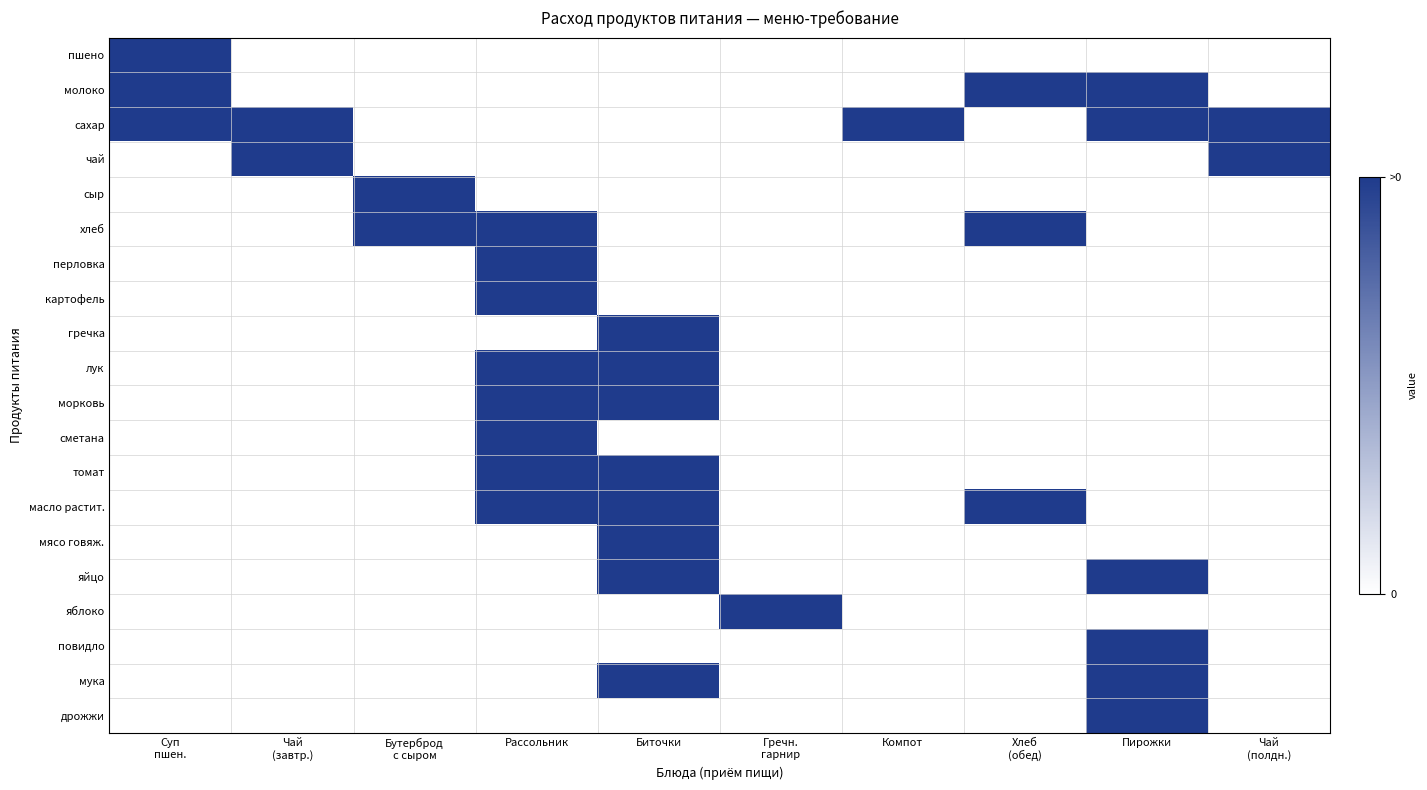

How many data points does each series have?

10